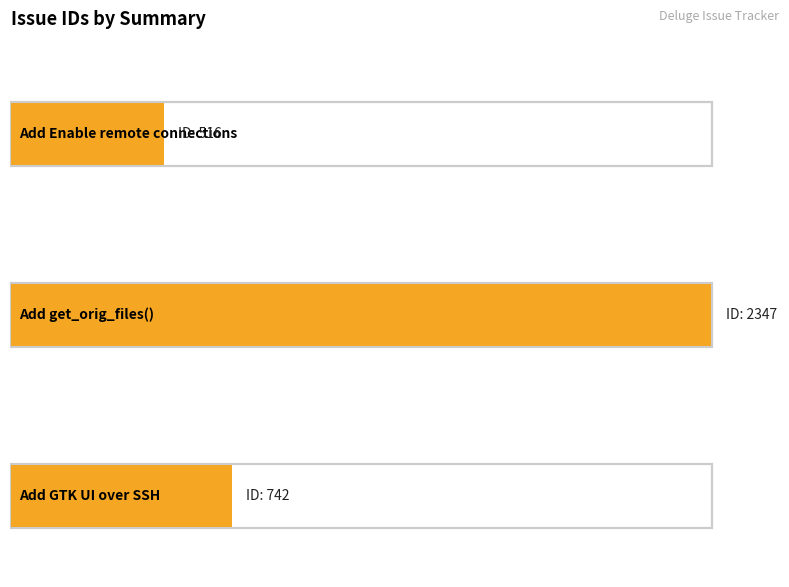

Rank the categories by value from lowest to highest.

Add Enable remote connections, Add GTK UI over SSH, Add get_orig_files()